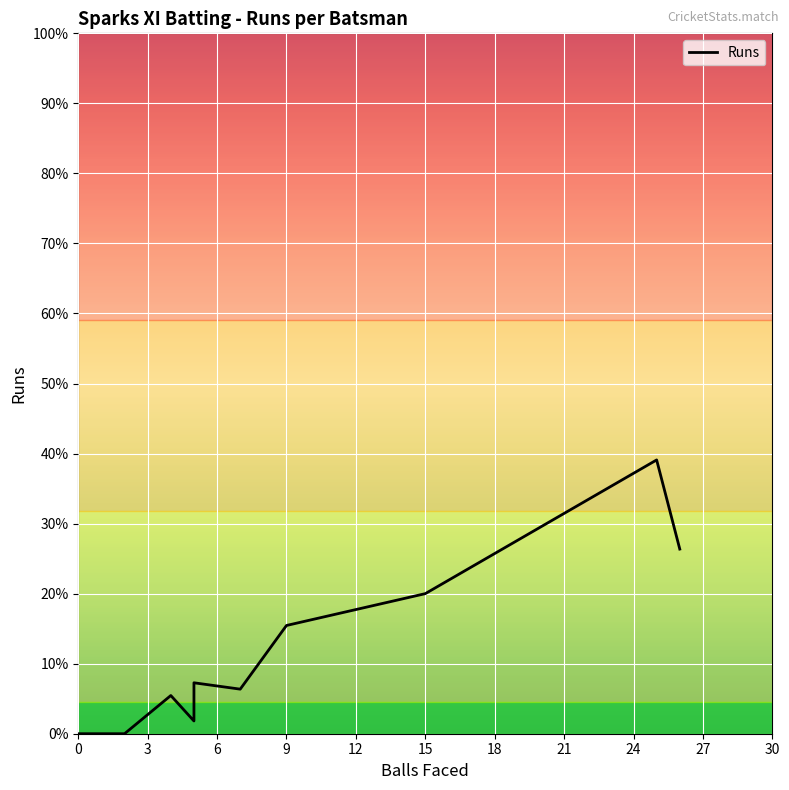

True or false: there are more than 1 points higher than both neighbors.

True